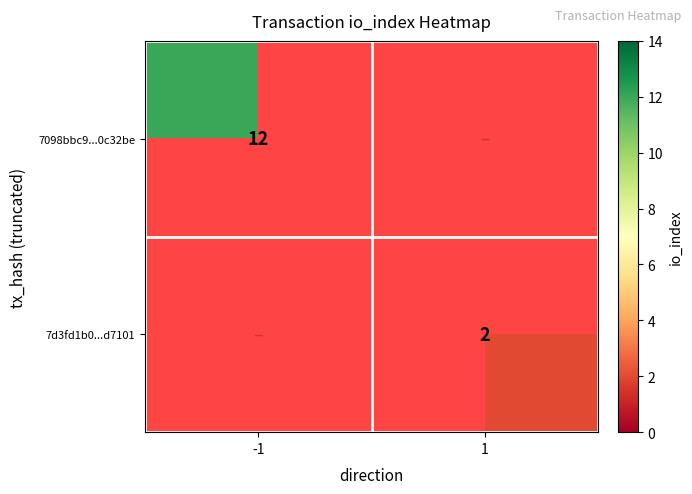

Count the number of data series in this chart.

2